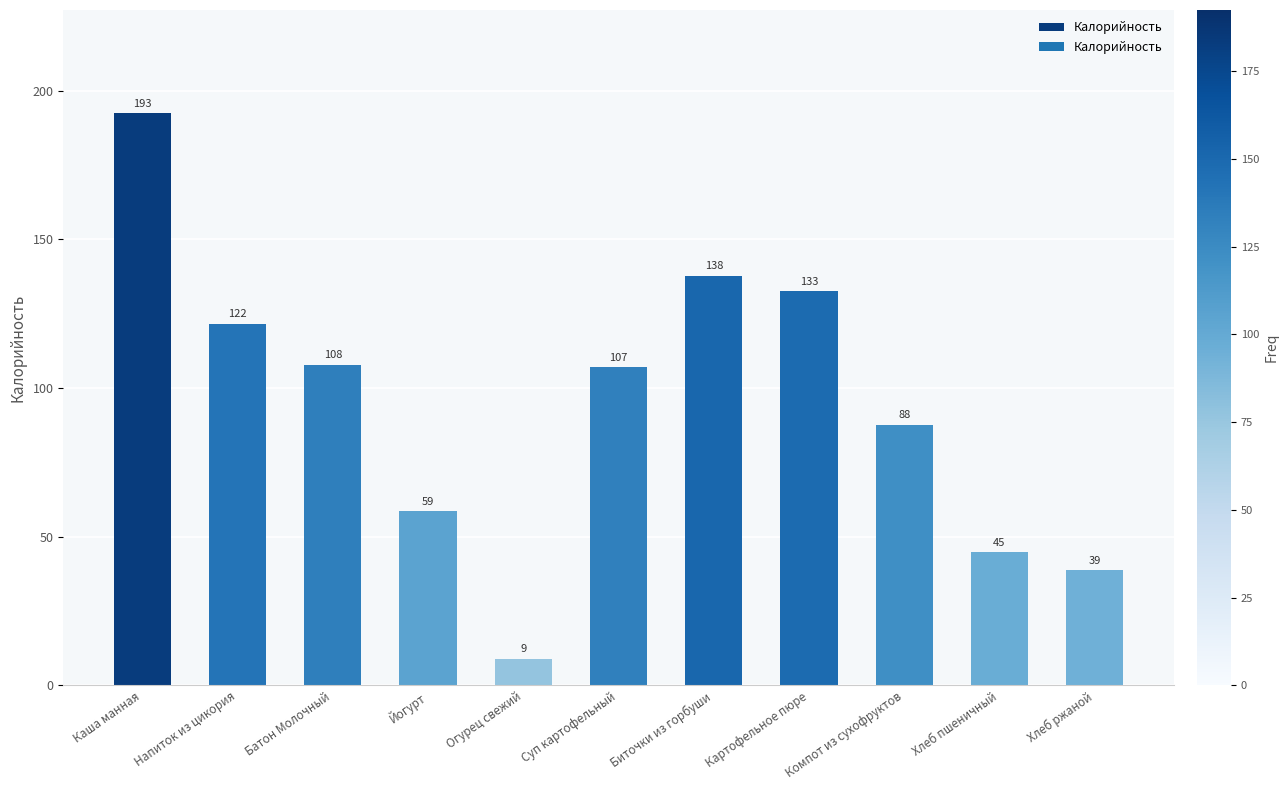

List the labels in order of value, largest first.

Каша манная, Биточки из горбуши, Картофельное пюре, Напиток из цикория, Батон Молочный, Суп картофельный, Компот из сухофруктов, Йогурт, Хлеб пшеничный, Хлеб ржаной, Огурец свежий